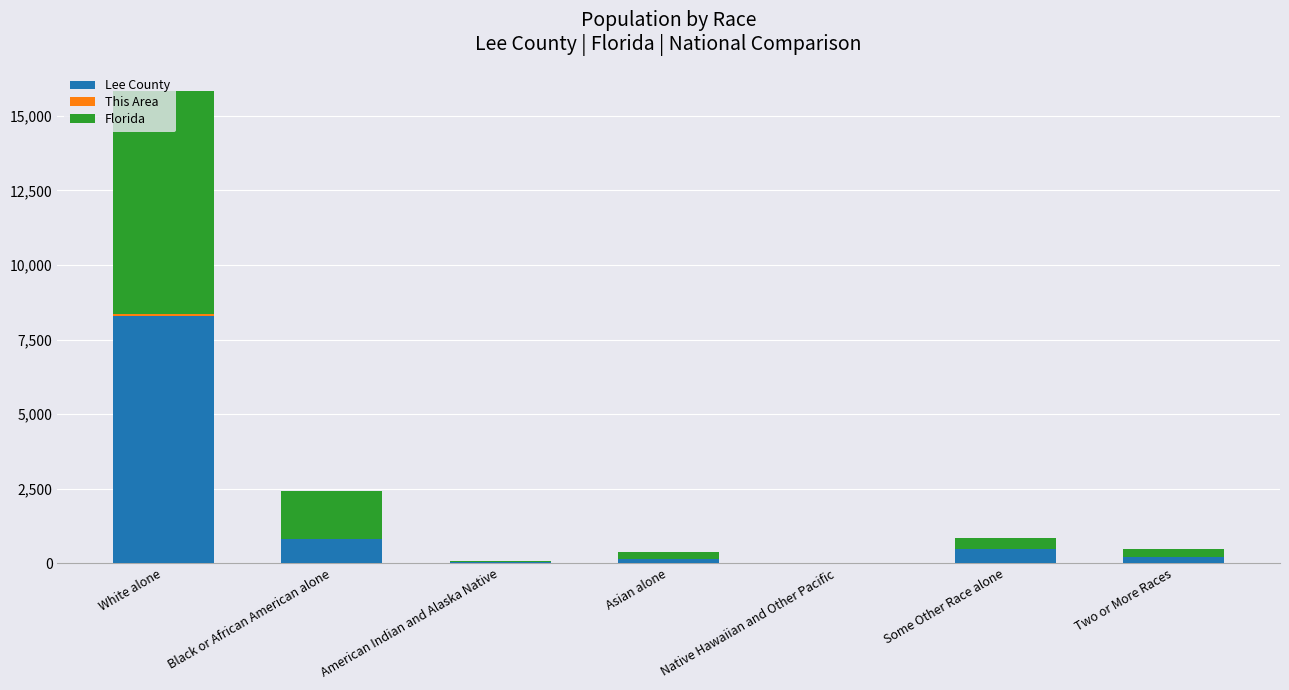

Count the number of data series in this chart.

3